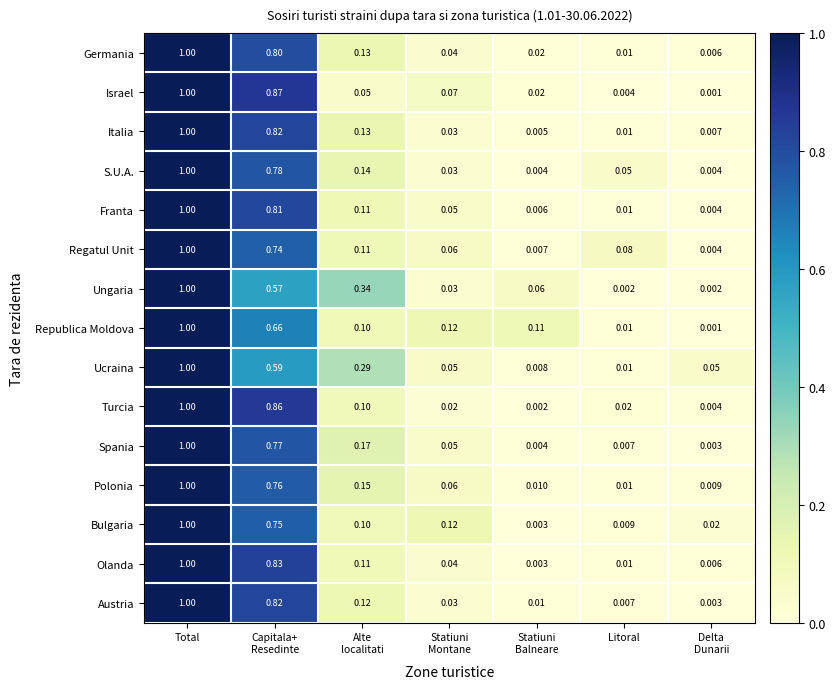

At which category is the sum across all series the highest?

Total